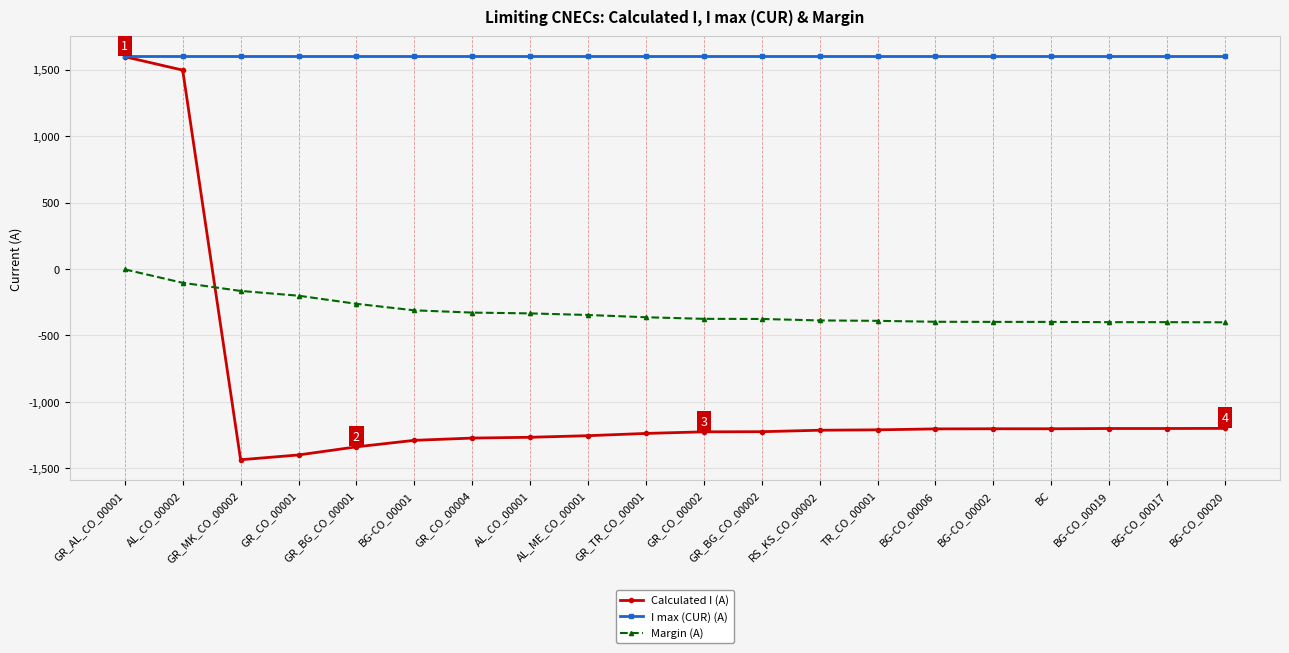

Which series ends up on top after the final intersection of Margin (A) and Calculated I (A)?

Margin (A)